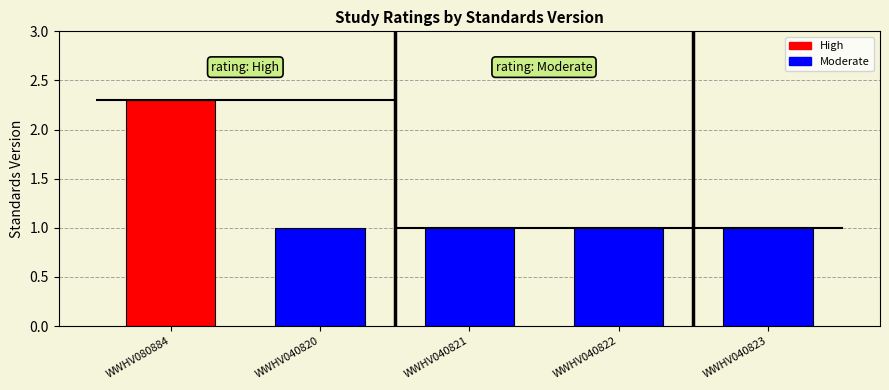

Rank the categories by value from lowest to highest.

WWHV040820, WWHV040821, WWHV040822, WWHV040823, WWHV080884